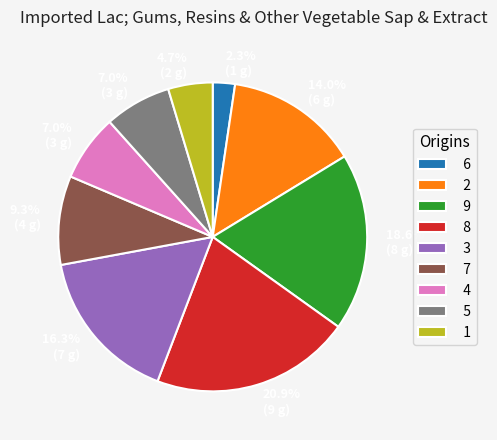

Between 2 and 7, which is larger?

2